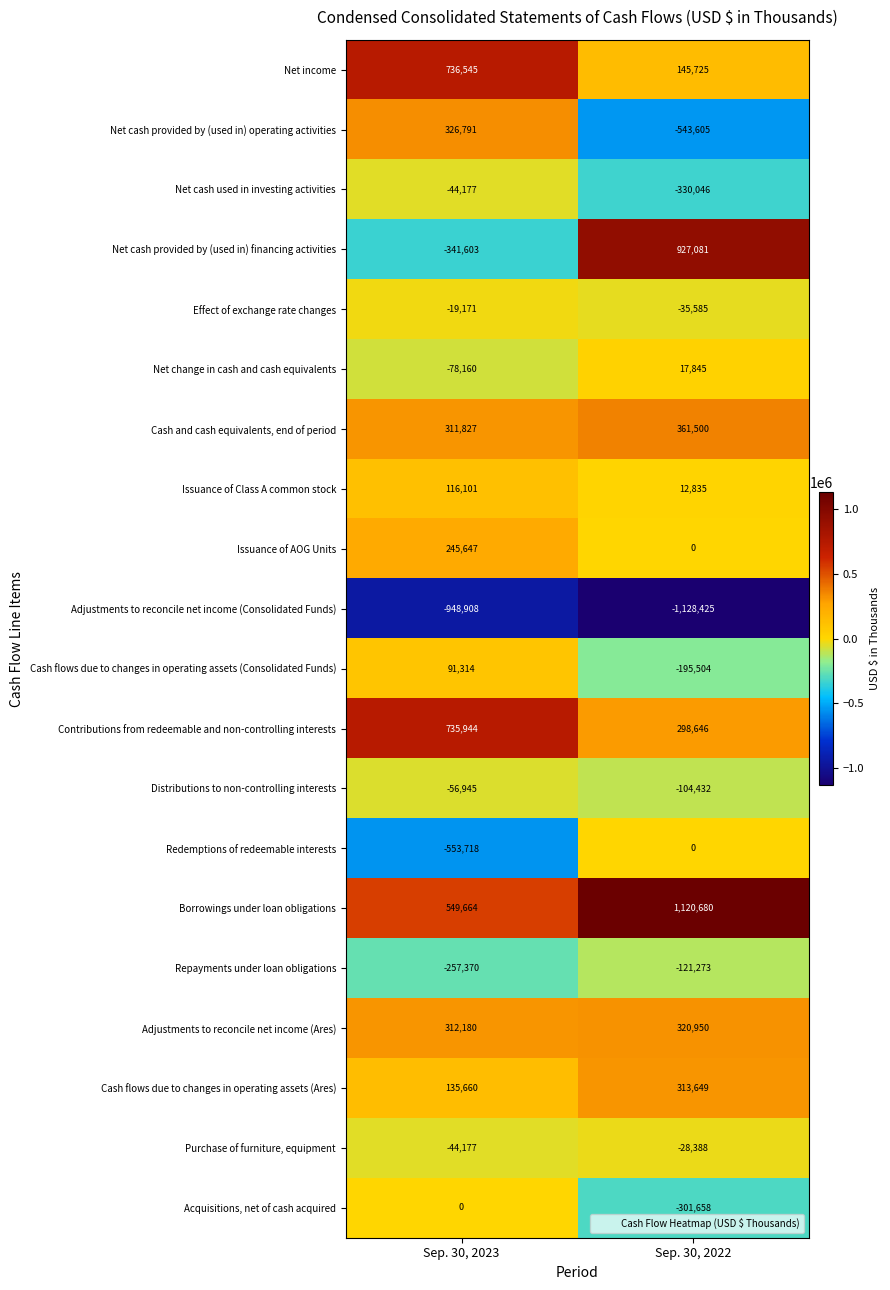

Count the number of categories in the chart.

2